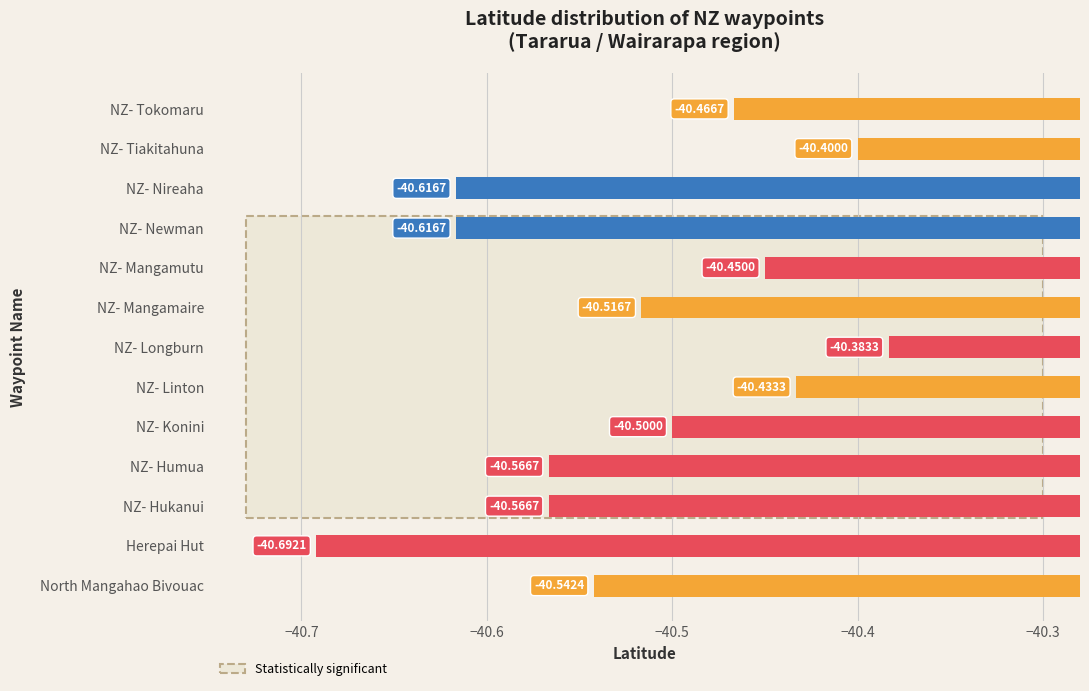

Between Herepai Hut and NZ- Hukanui, which is larger?

NZ- Hukanui